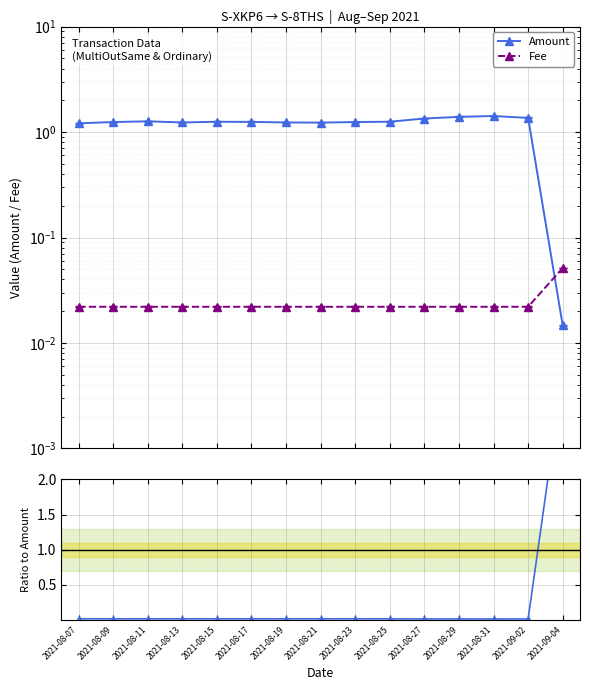

Which series has the widest spread of values?

Fee/Amount